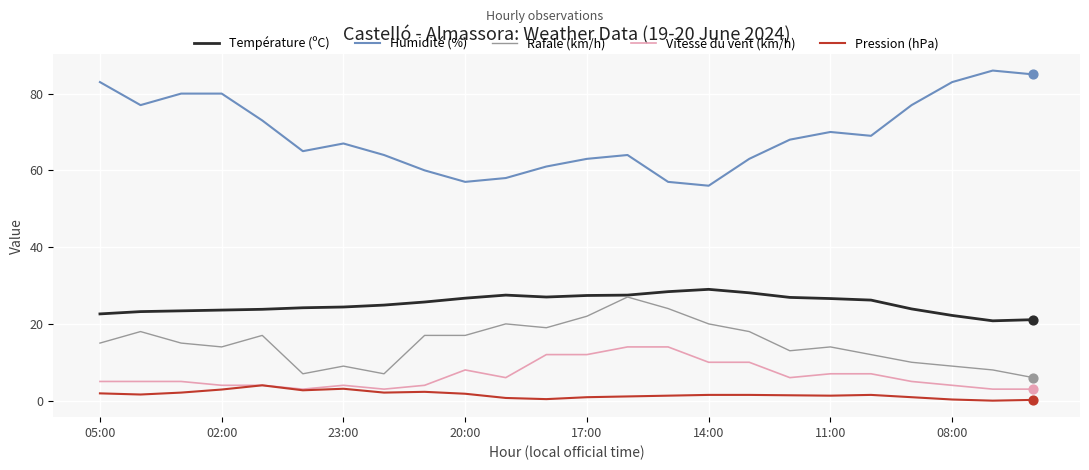

Which series has the widest spread of values?

Humidité (%)